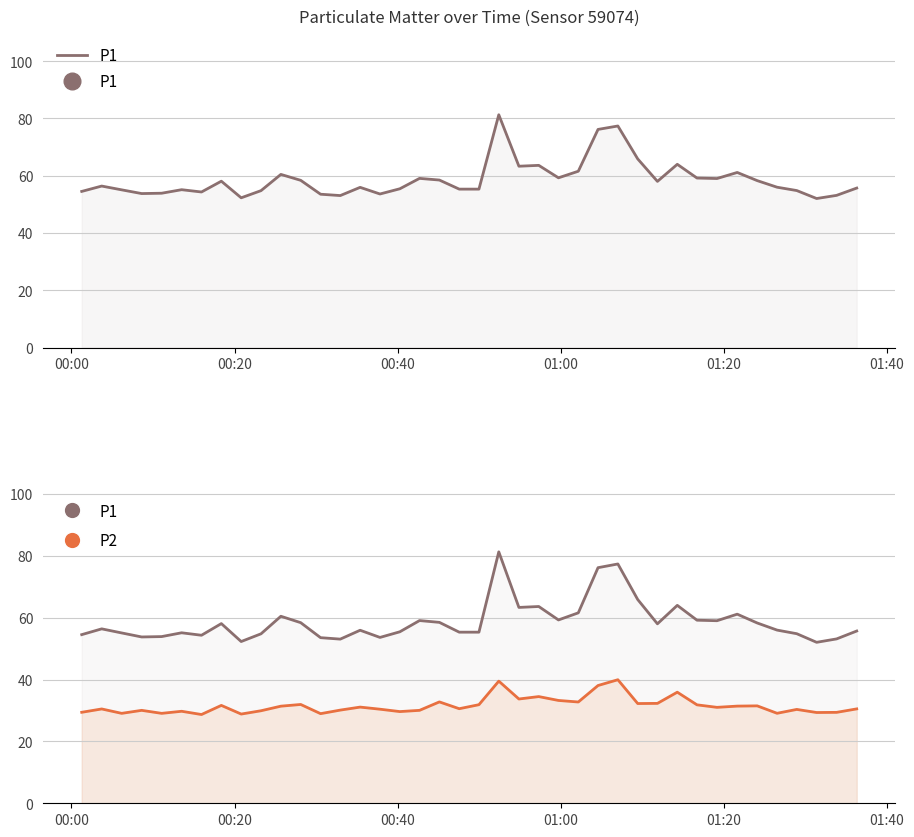

True or false: P1 and P2 intersect in this chart.

False